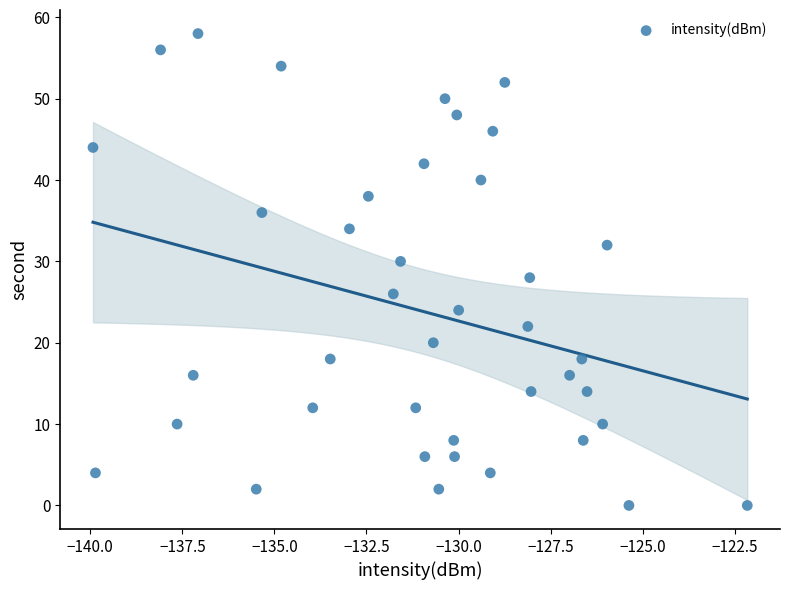

What is the range of Y values (max minus min)?

58